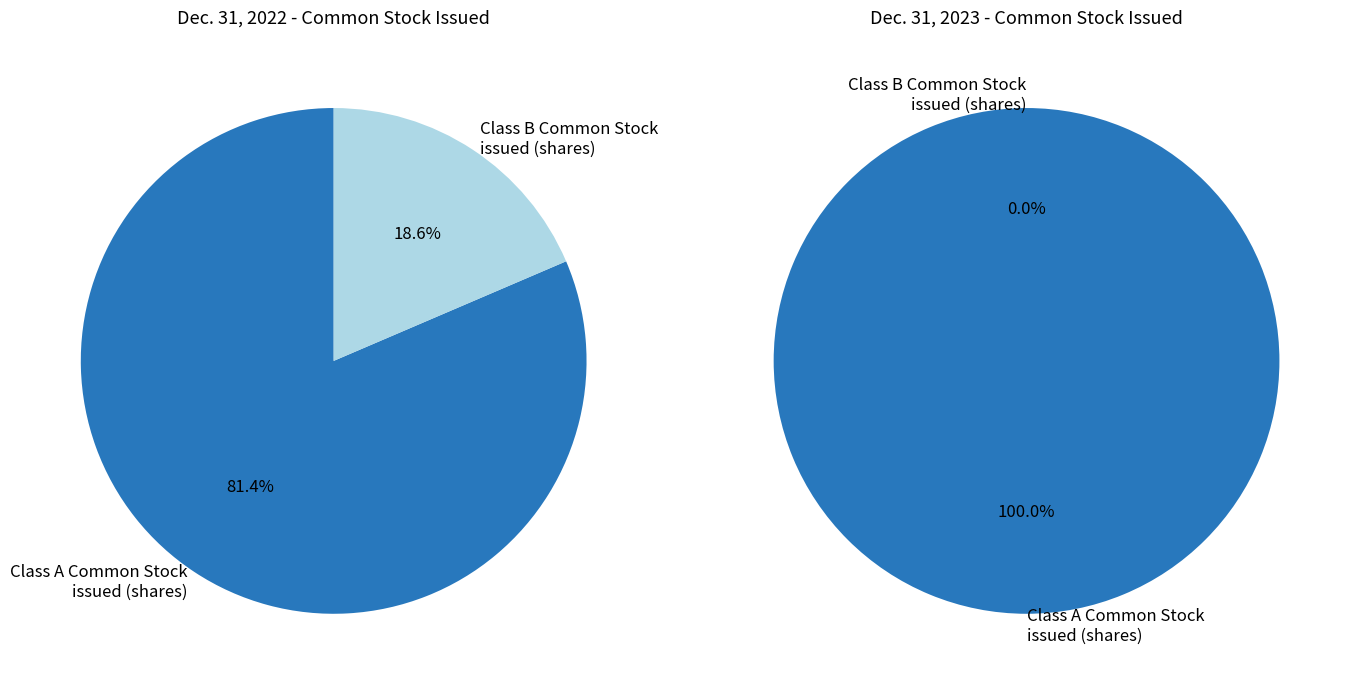

What is the ratio of the value at Class B Common Stock issued (shares) to the value at Class A Common Stock issued (shares)?

0.2